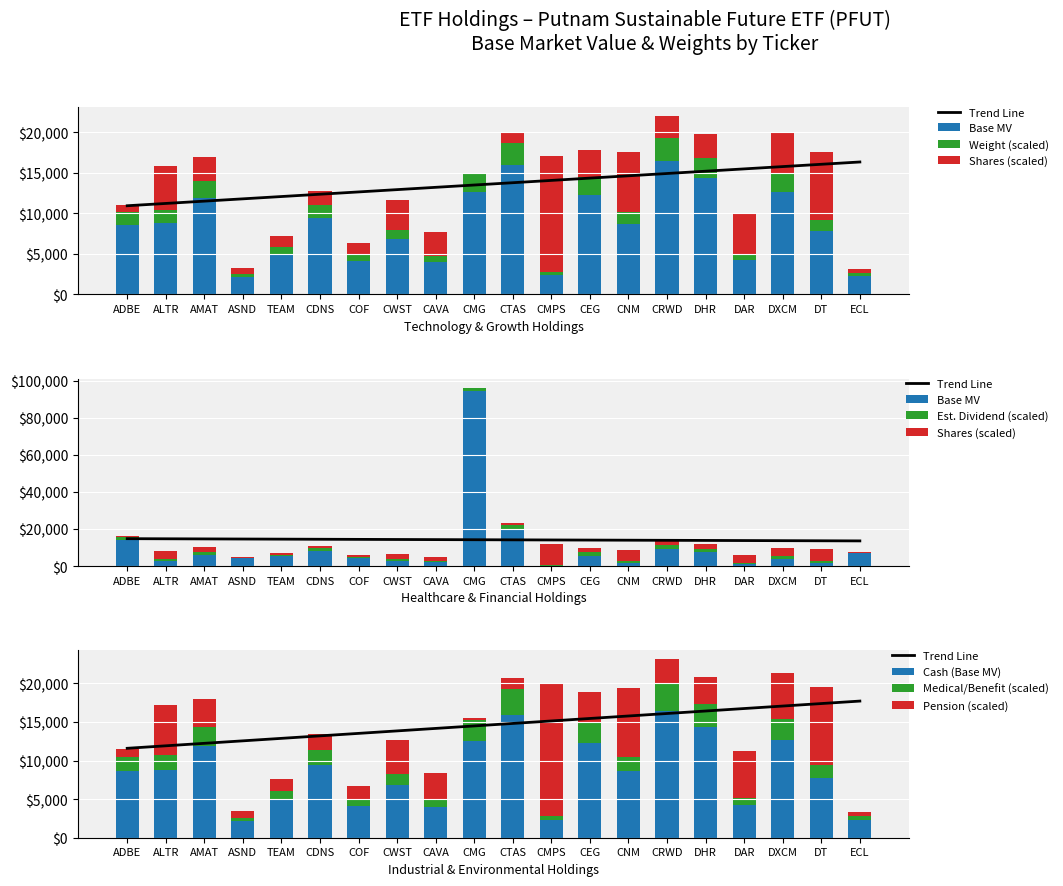

Which series has the largest total across all categories?

Base MV